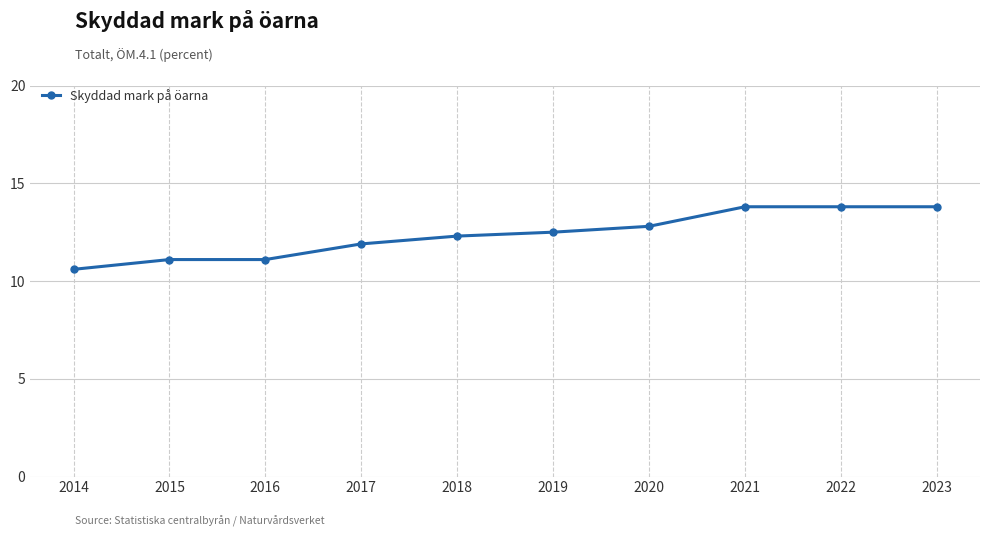

How many data points are less than 12?

4